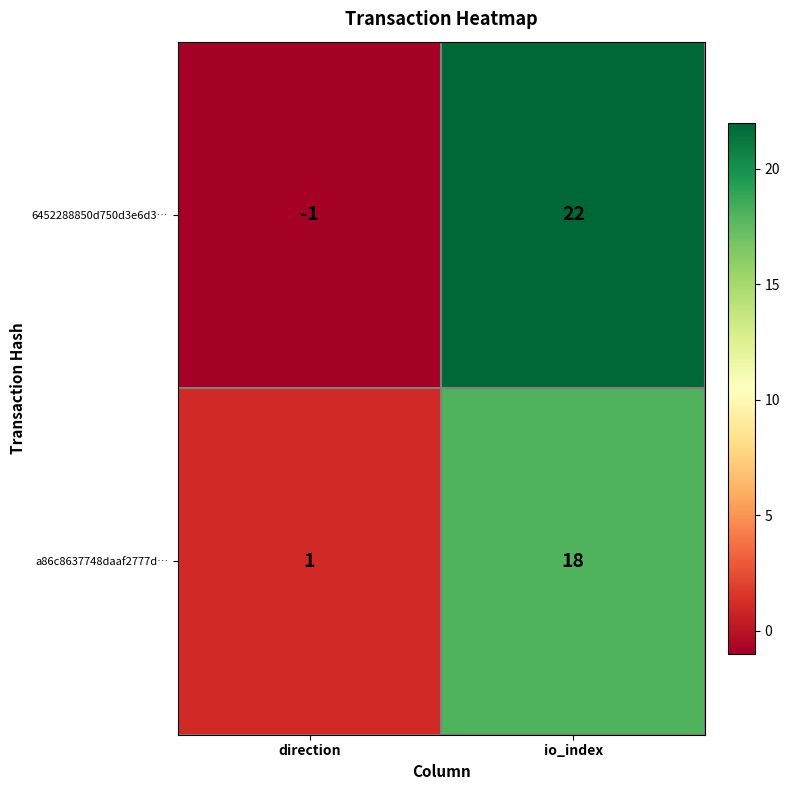

True or false: 6452288850d750d3e6d3… has a value of 38 at io_index.

False